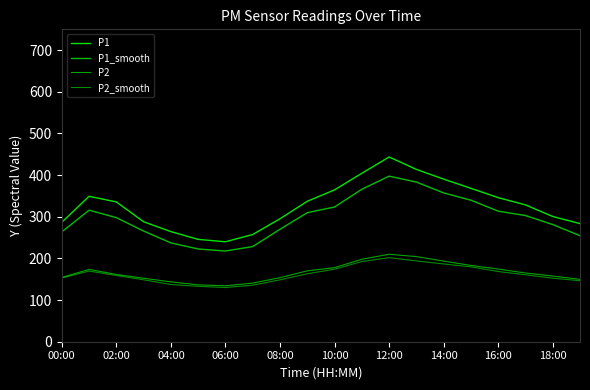

What is the difference between the maximum and minimum values in the P1_smooth series?

179.8